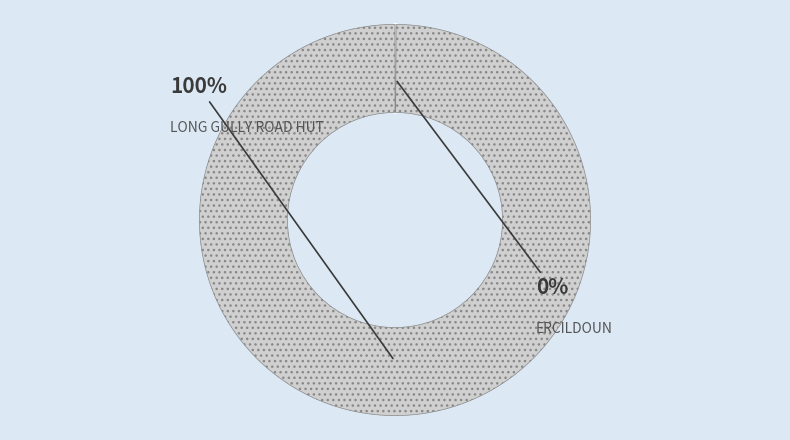

How many slices are in this pie chart?

2